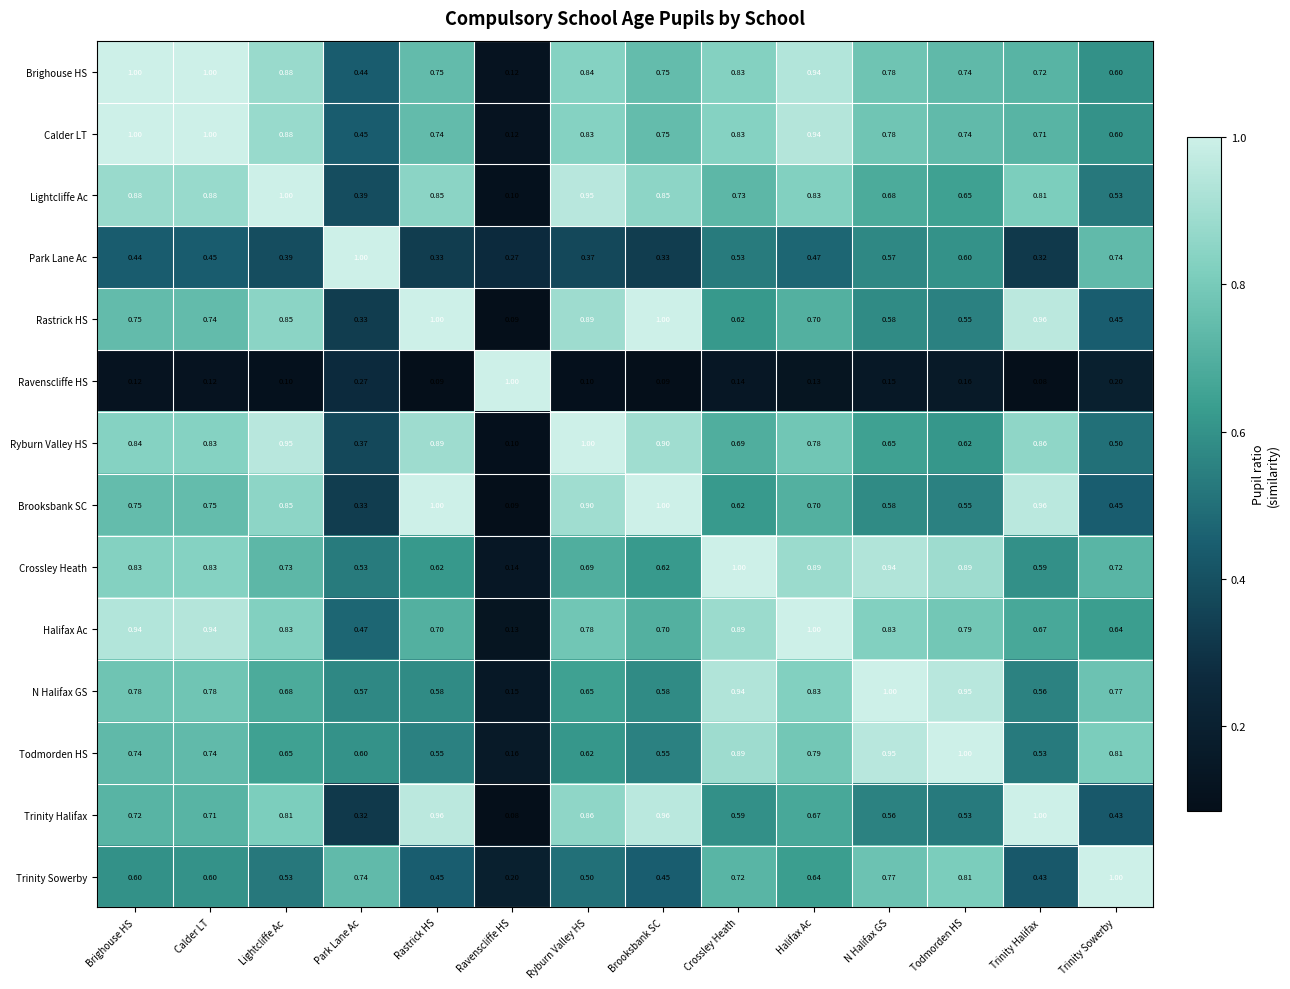

Where is Crossley Heath nearest to the value 0?

Ravenscliffe HS